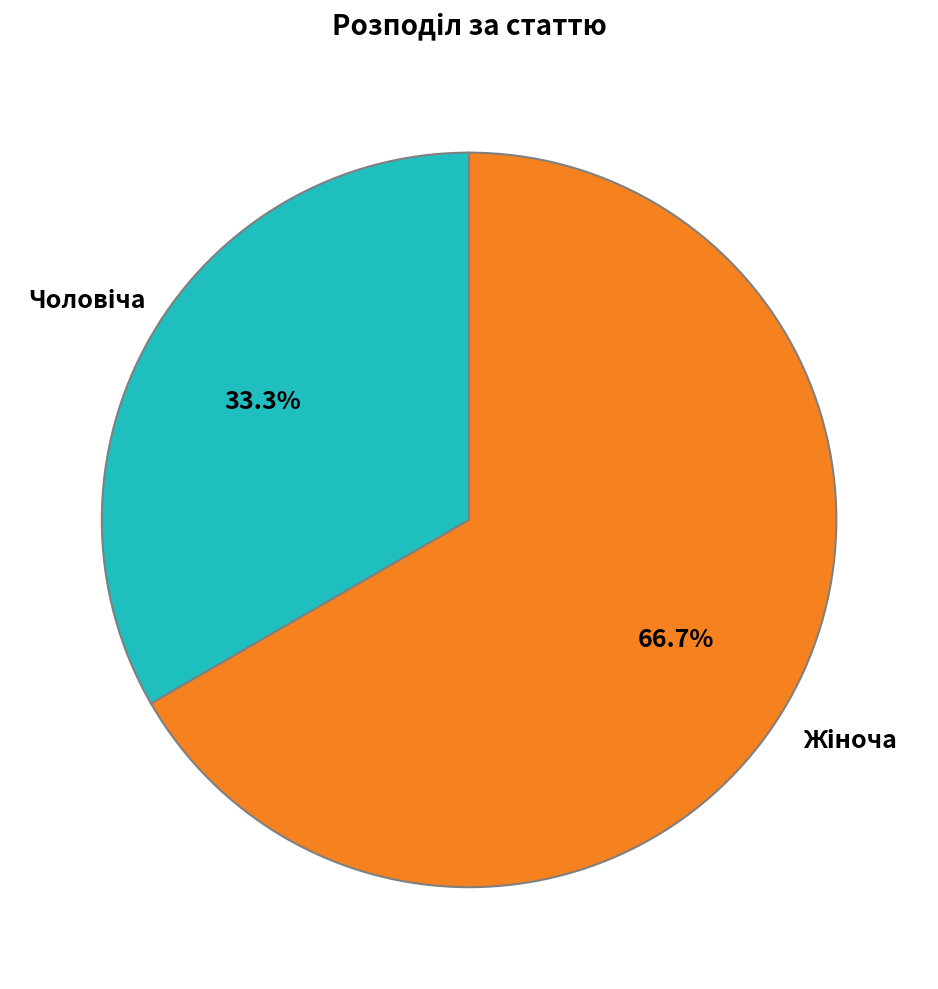

Does any single category account for the majority?

Yes